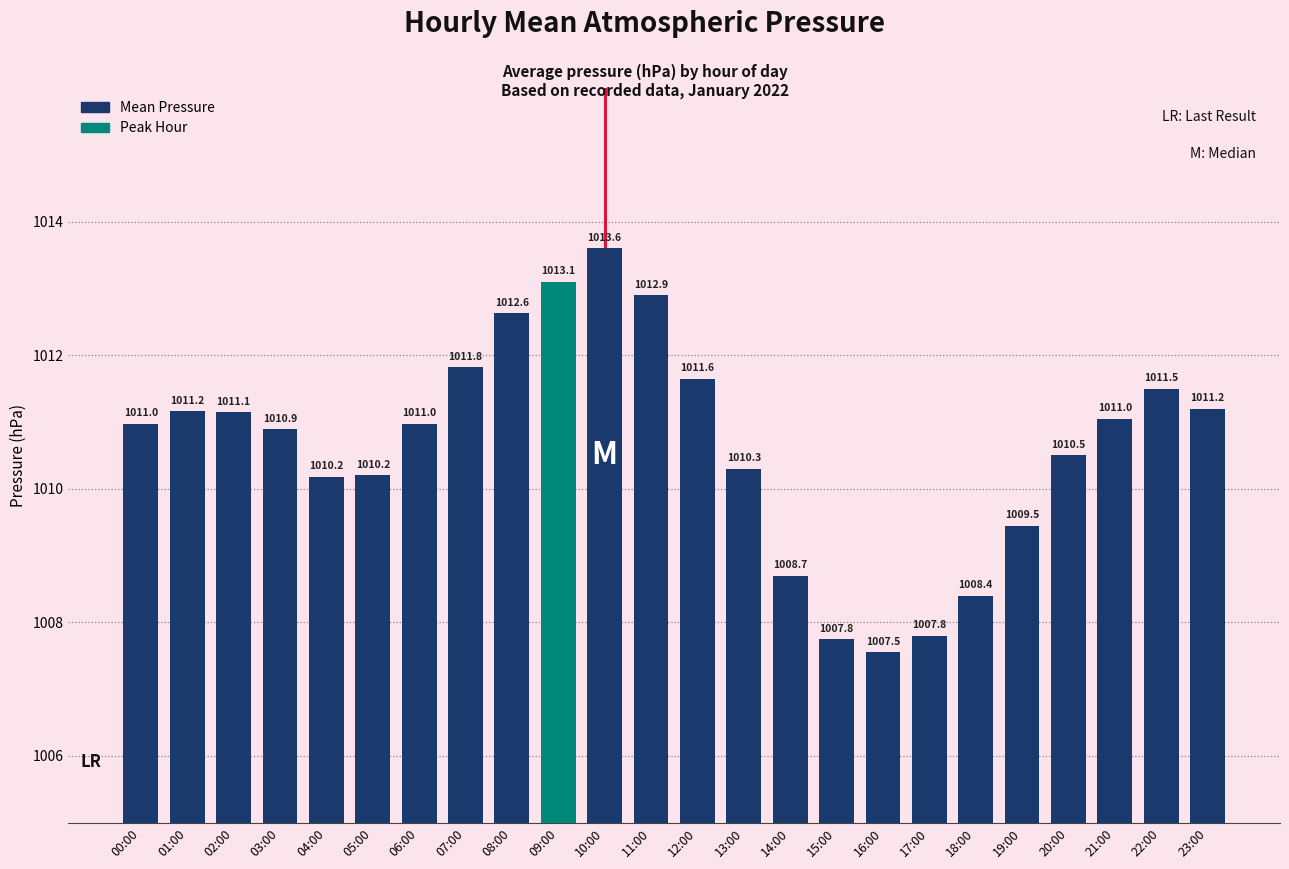

Count the number of data series in this chart.

1